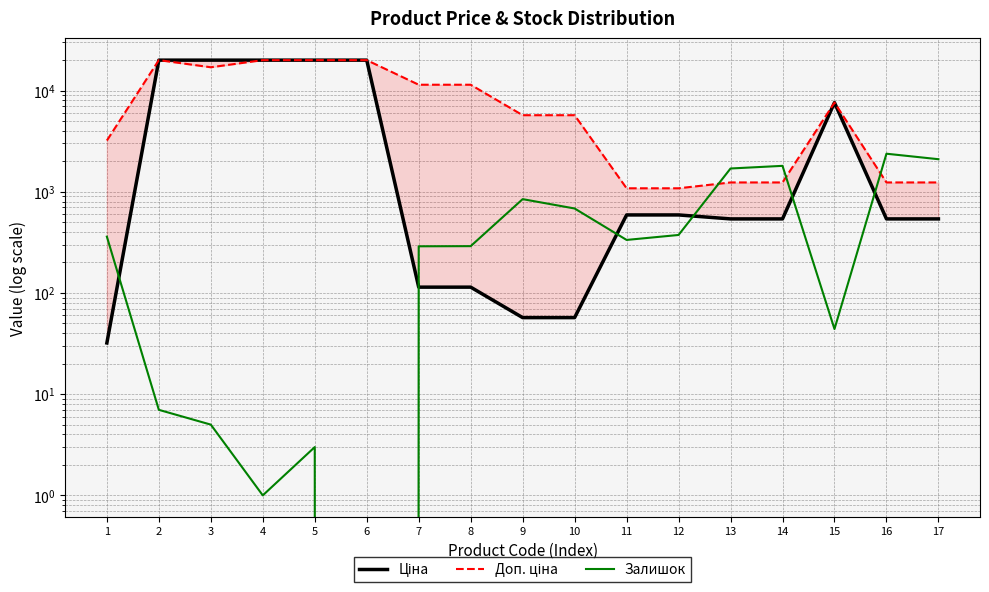

How many data points does each series have?

17